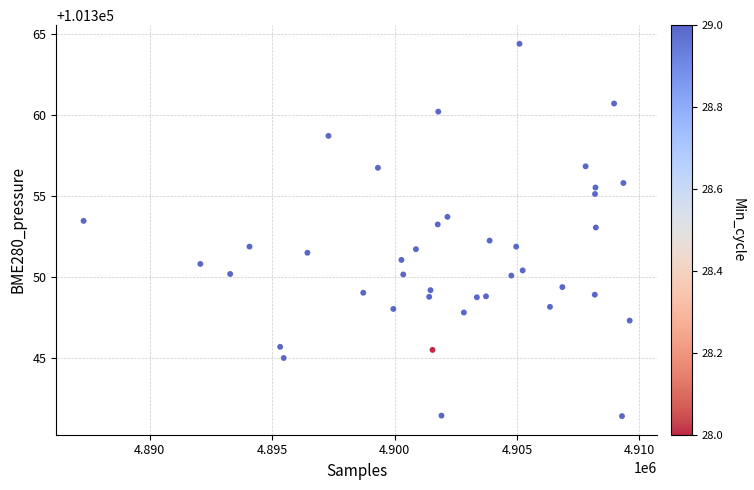

What is the range of Y values (max minus min)?

23.0